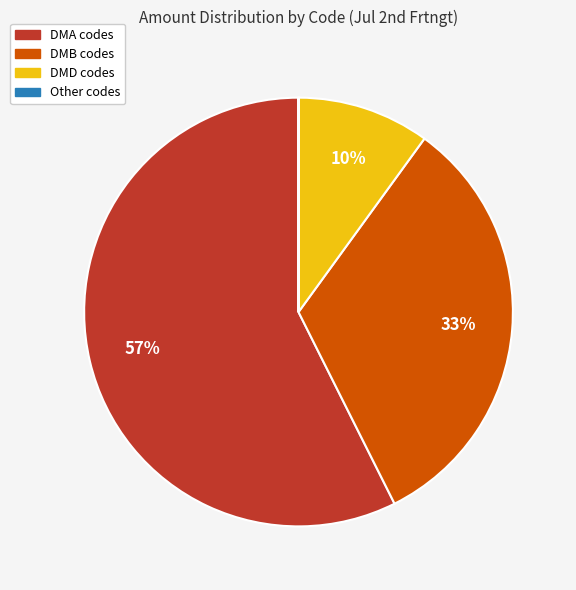

Which slice represents more than half of the pie?

DMA codes